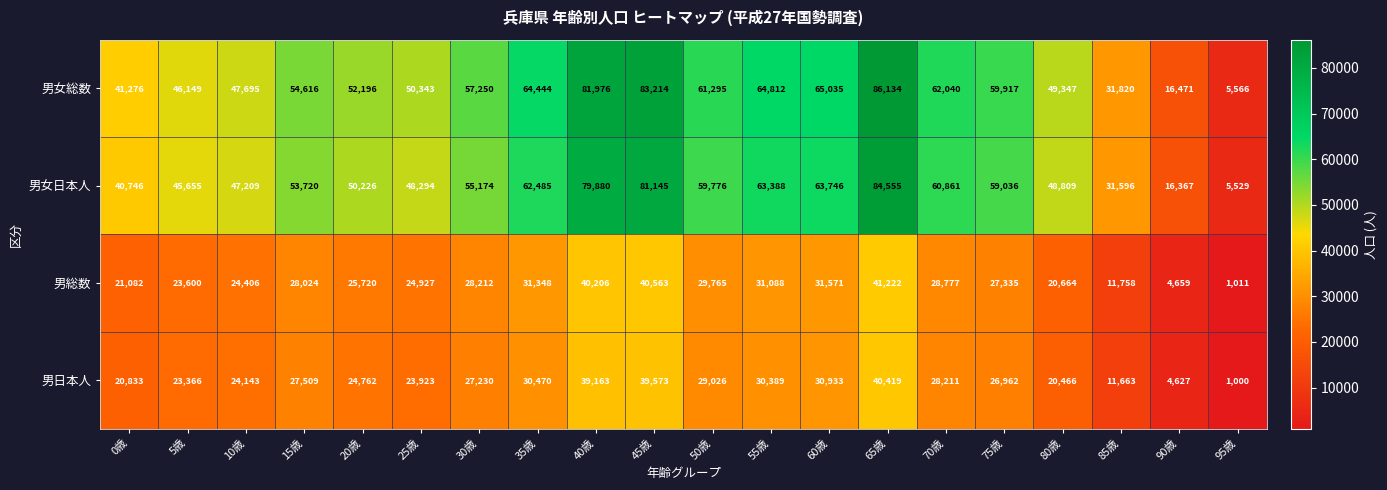

Which series has the widest spread of values?

男女総数